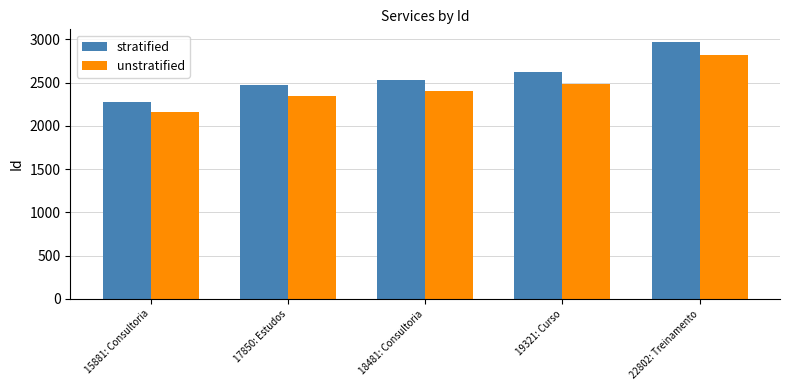

Is the value of stratified at 17850: Estudos greater than the value of unstratified at 18481: Consultoria?

Yes